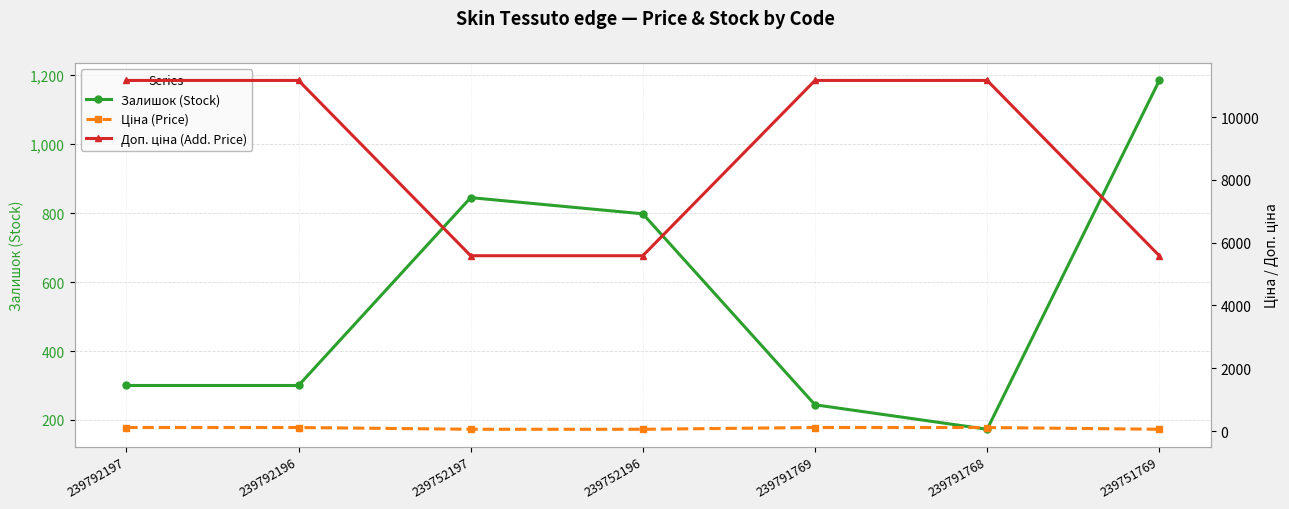

List the series in order of their peak value, highest first.

Доп. ціна (Add. Price), Залишок (Stock), Ціна (Price)